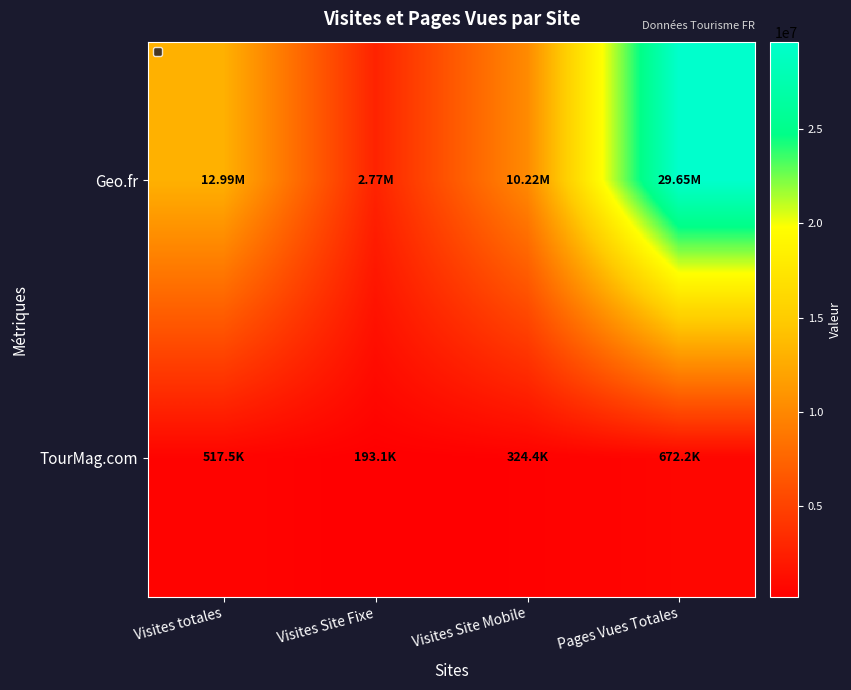

How many distinct data groups are displayed?

2